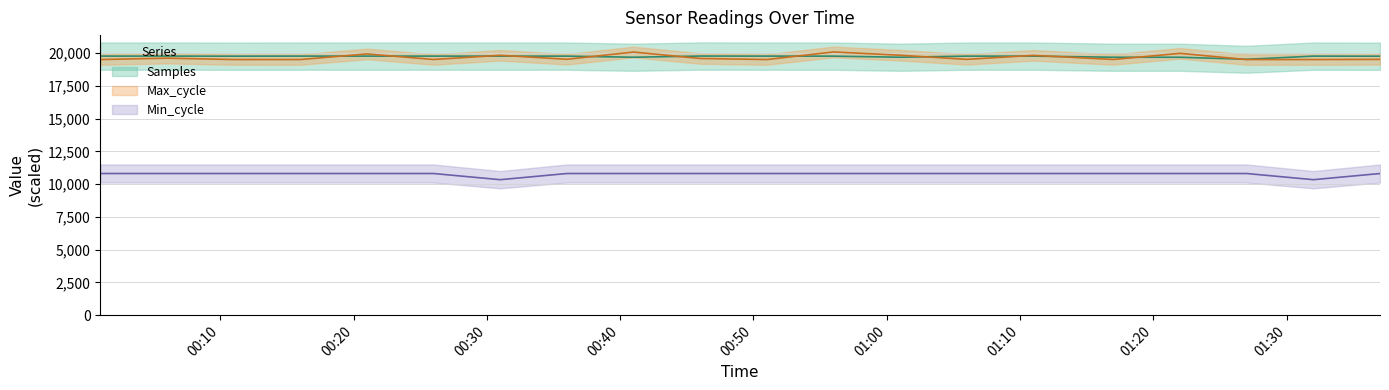

What is the sum of all Max_cycle values?

393444.5